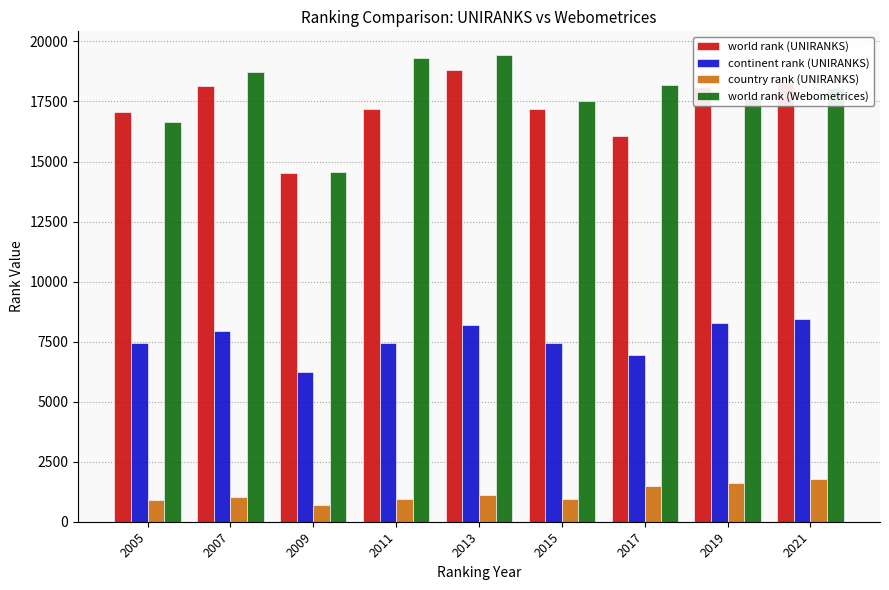

What is the smallest value displayed?

704